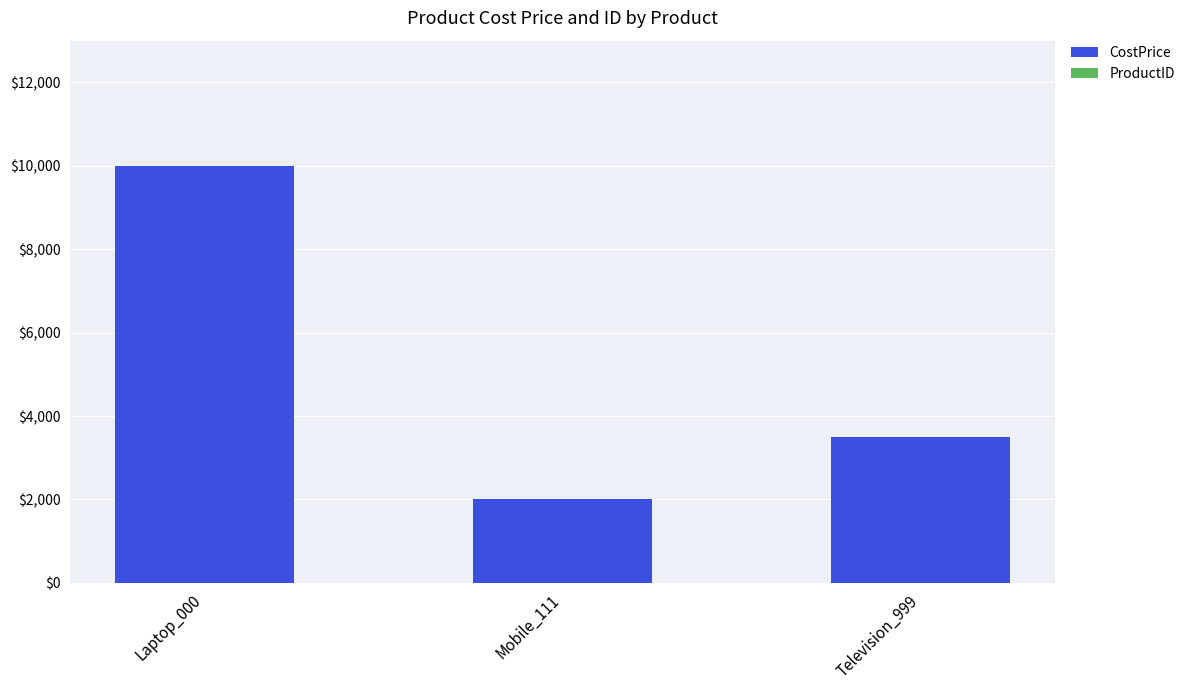

Which category has the highest value in the CostPrice series?

Laptop_000